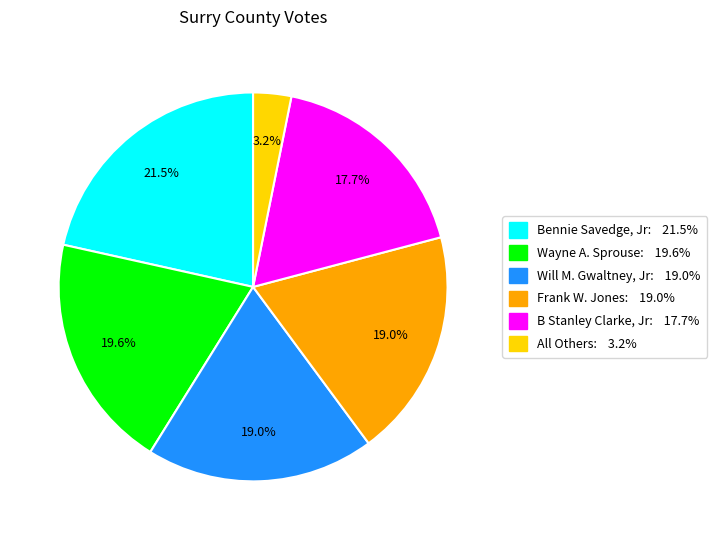

Does All Others represent more than half of the total?

No